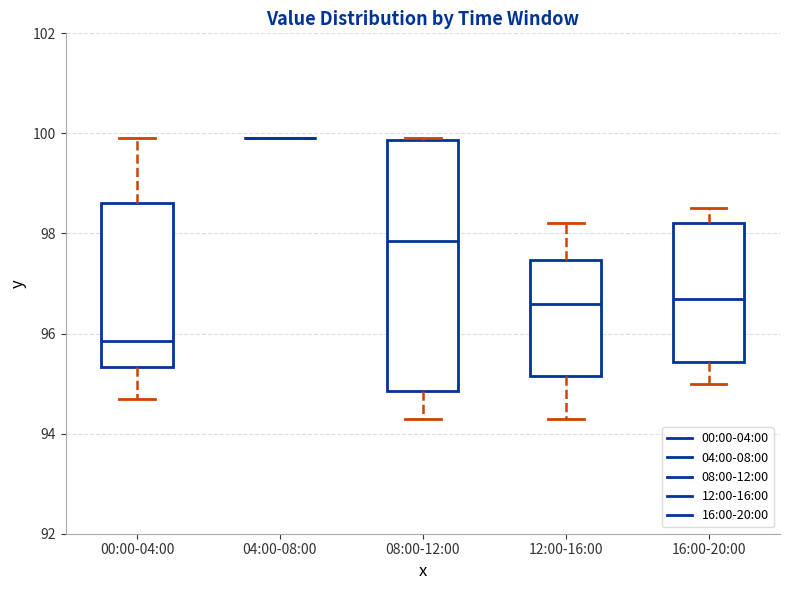

Reading left to right, transcribe this box plot: for each box, give where its median line is, the range the box spans, and where its two whiskers end, as read against the y-axis. The values are not printed on the chart, so give them approximately, as read against the axis.

00:00-04:00: median 95.8, box 95.4 to 98.6, whiskers 94.8 to 100.0
04:00-08:00: box collapsed to a line at 100.0, whiskers 100.0 to 100.0
08:00-12:00: median 97.8, box 94.8 to 99.8, whiskers 94.4 to 100.0
12:00-16:00: median 96.6, box 95.2 to 97.4, whiskers 94.4 to 98.2
16:00-20:00: median 96.8, box 95.4 to 98.2, whiskers 95.0 to 98.6